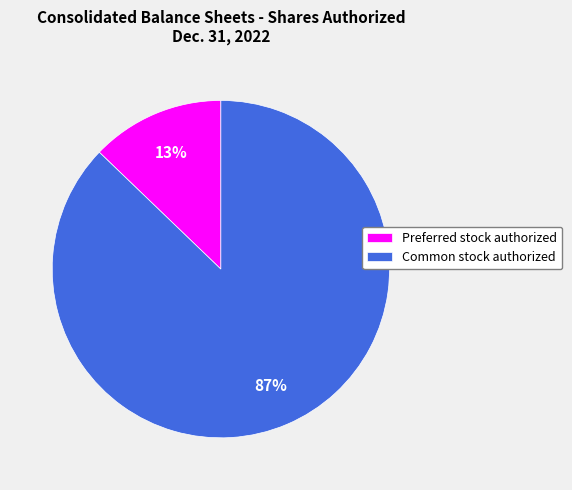

To the nearest percent, what is the difference between the largest and smallest slice percentages?

74%